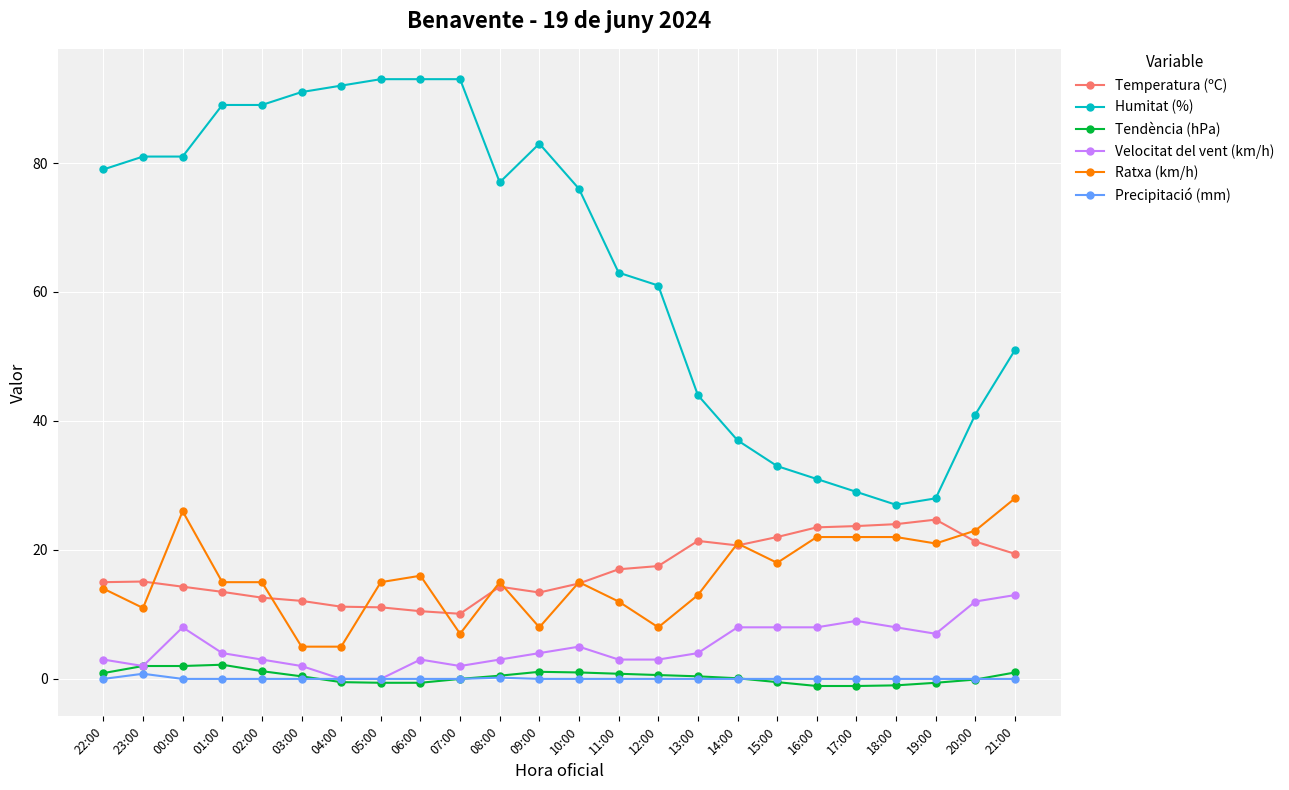

True or false: Velocitat del vent (km/h) and Humitat (%) intersect in this chart.

False